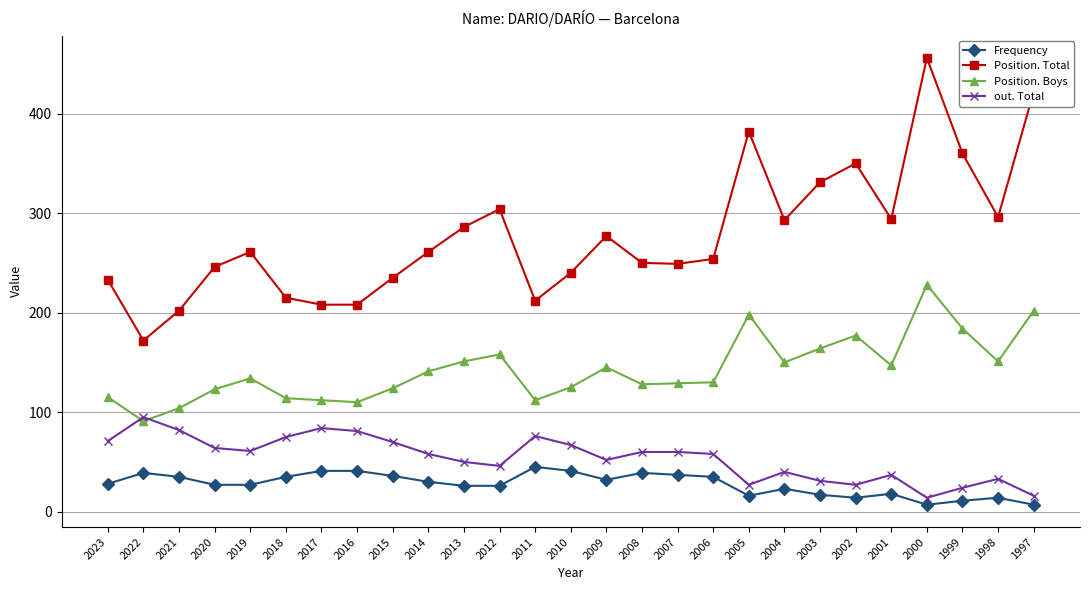

The value of Position. Boys at 2006 is 195. True or false?

False